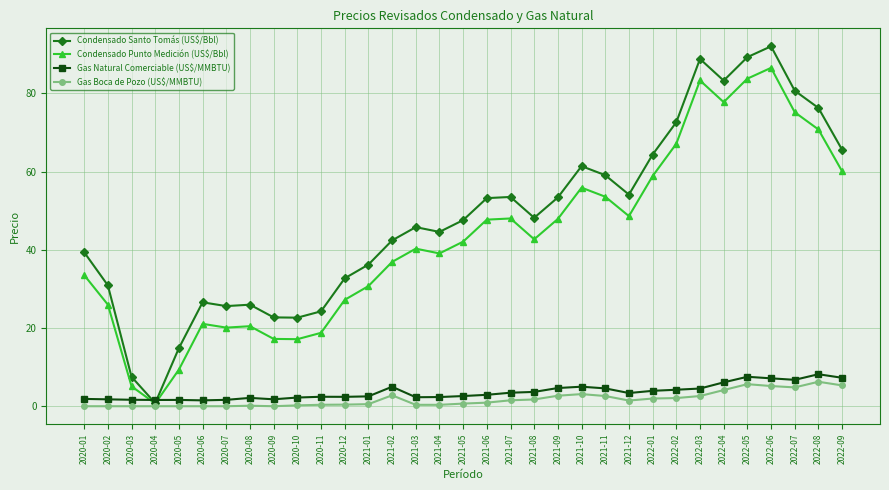

The value of Condensado Punto Medición (US$/Bbl) at 2021-05 is 75.3. True or false?

False